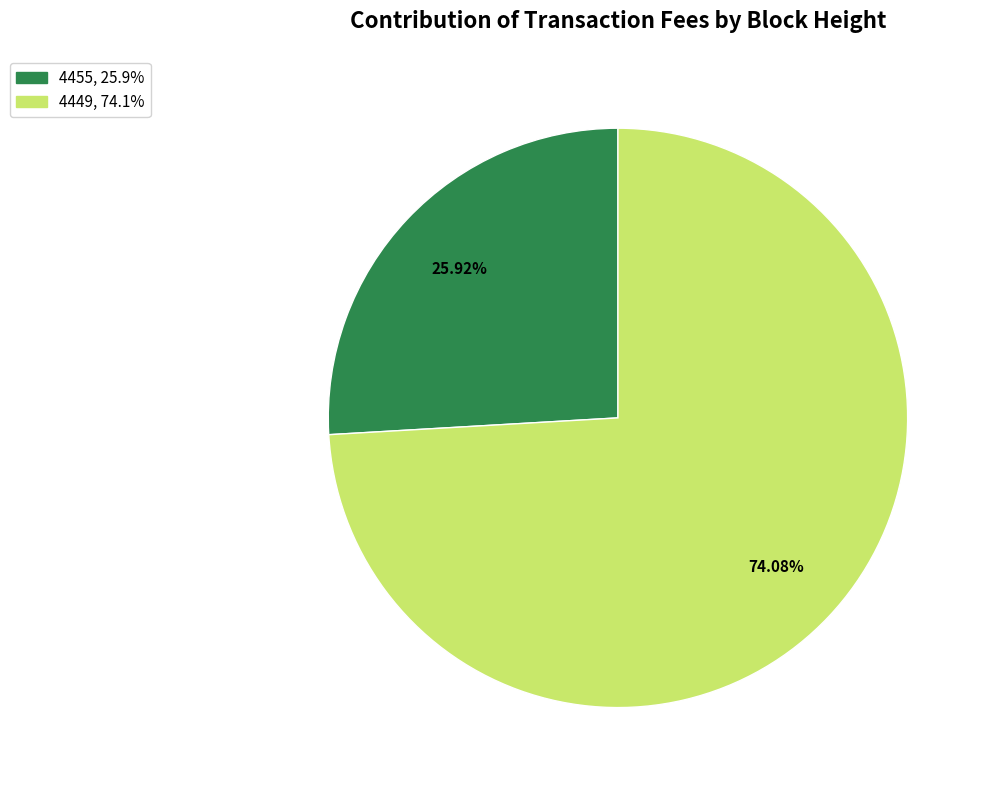

Is there any slice that represents more than half of the pie?

Yes